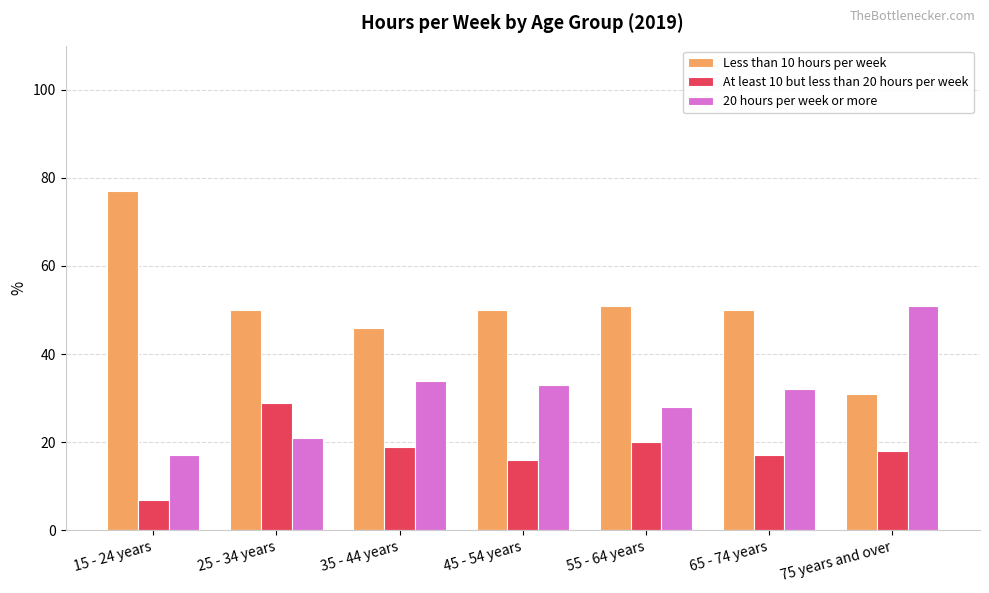

What is the sum of the 20 hours per week or more values at 15 - 24 years and 35 - 44 years?

51